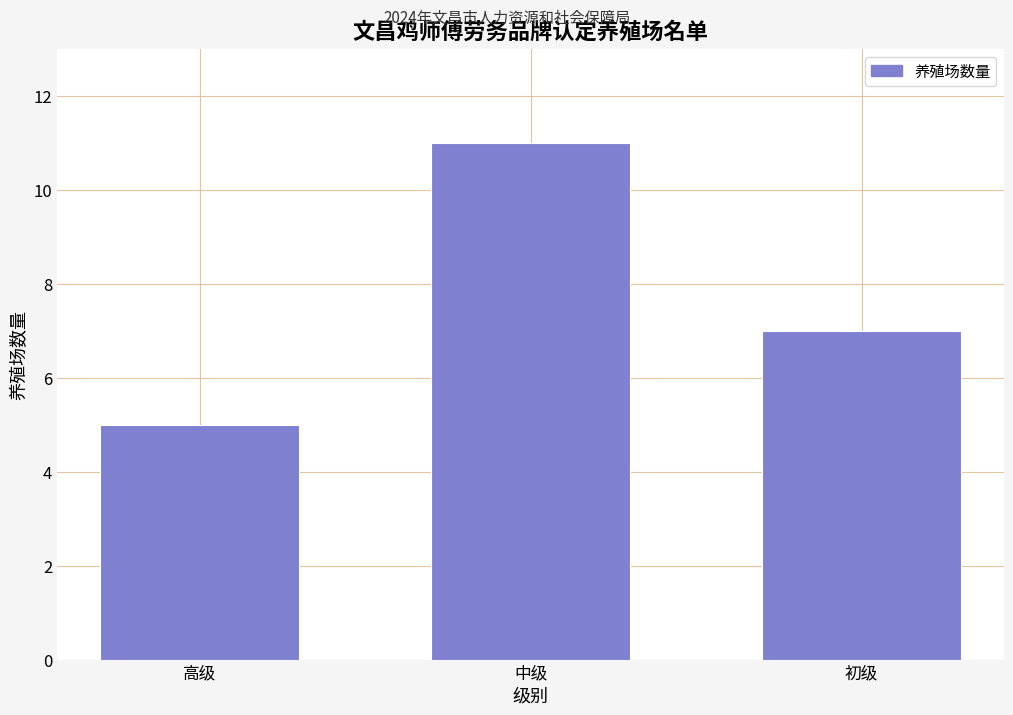

Reading left to right, transcribe all the data shown in this chart.

高级=5	中级=11	初级=7